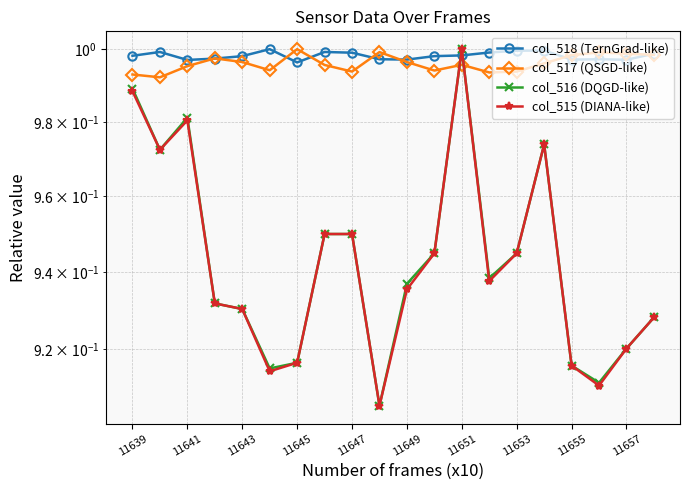

Reading left to right, extract all data points from this chart.

col_518 (TernGrad-like): 1.0	1.0	1.0	1.0	1.0	1.0	1.0	1.0	1.0	1.0	1.0	1.0	1.0	1.0	1.0	1.0	1.0	1.0	1.0	1.0
col_517 (QSGD-like): 1.0	1.0	1.0	1.0	1.0	1.0	1.0	1.0	1.0	1.0	1.0	1.0	1.0	1.0	1.0	1.0	1.0	1.0	1.0	1.0
col_516 (DQGD-like): 1.0	1.0	1.0	0.9	0.9	0.9	0.9	0.9	0.9	0.9	0.9	0.9	1.0	0.9	0.9	1.0	0.9	0.9	0.9	0.9
col_515 (DIANA-like): 1.0	1.0	1.0	0.9	0.9	0.9	0.9	0.9	0.9	0.9	0.9	0.9	1.0	0.9	0.9	1.0	0.9	0.9	0.9	0.9